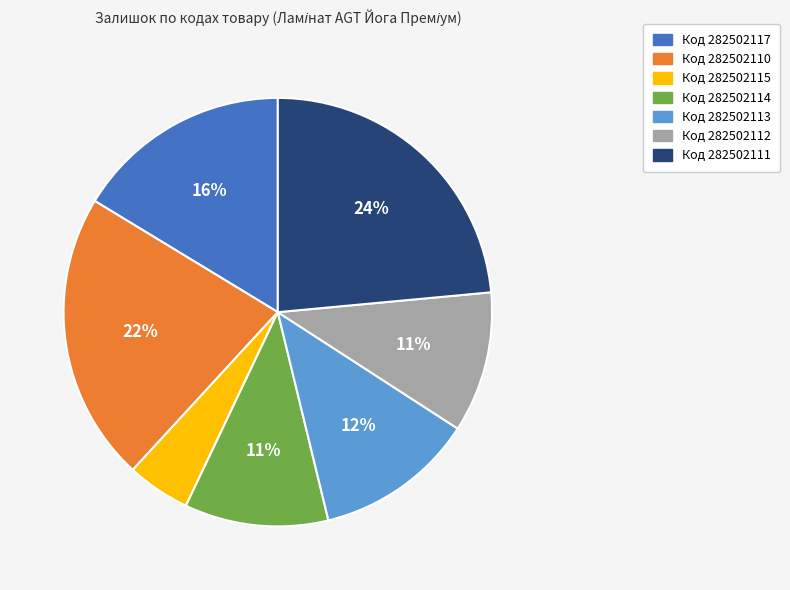

Is there any slice that represents more than half of the pie?

No